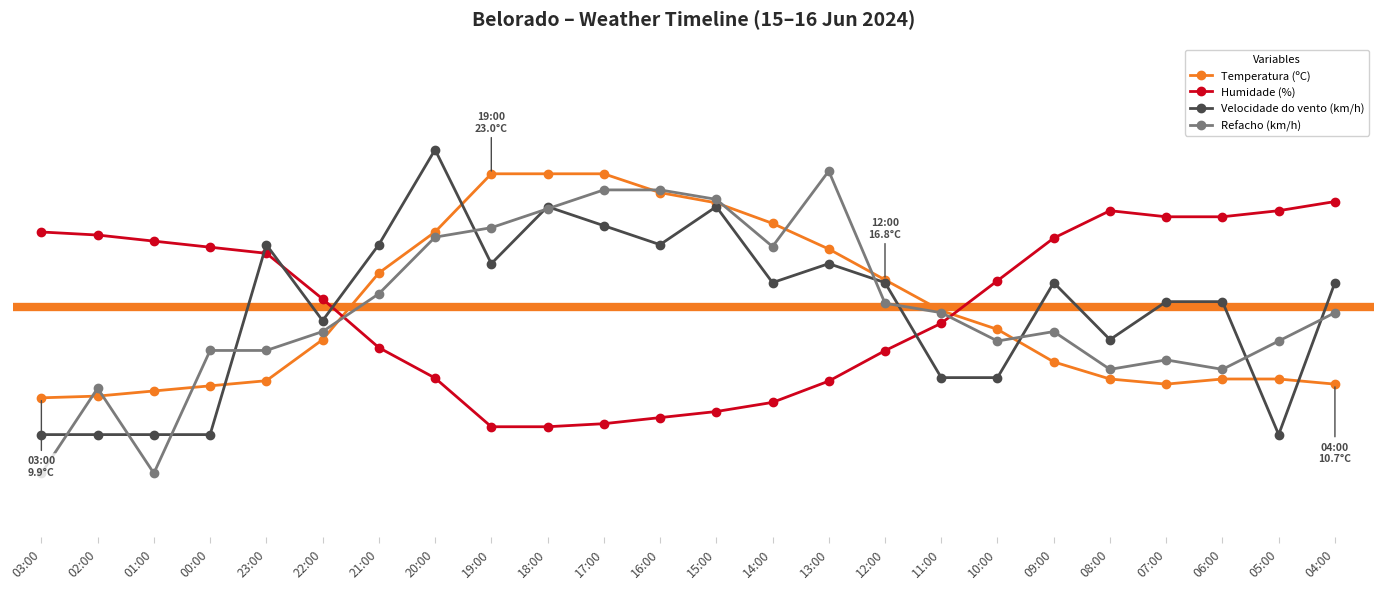

Between which two adjacent categories do Refacho (km/h) and Humidade (%) first intersect?

22:00 and 21:00